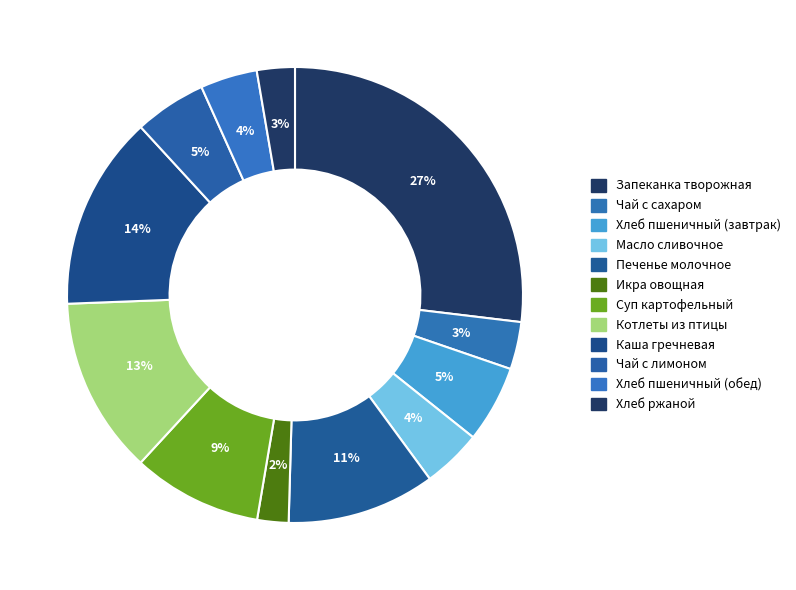

Which category has the biggest portion of the pie?

Запеканка творожная